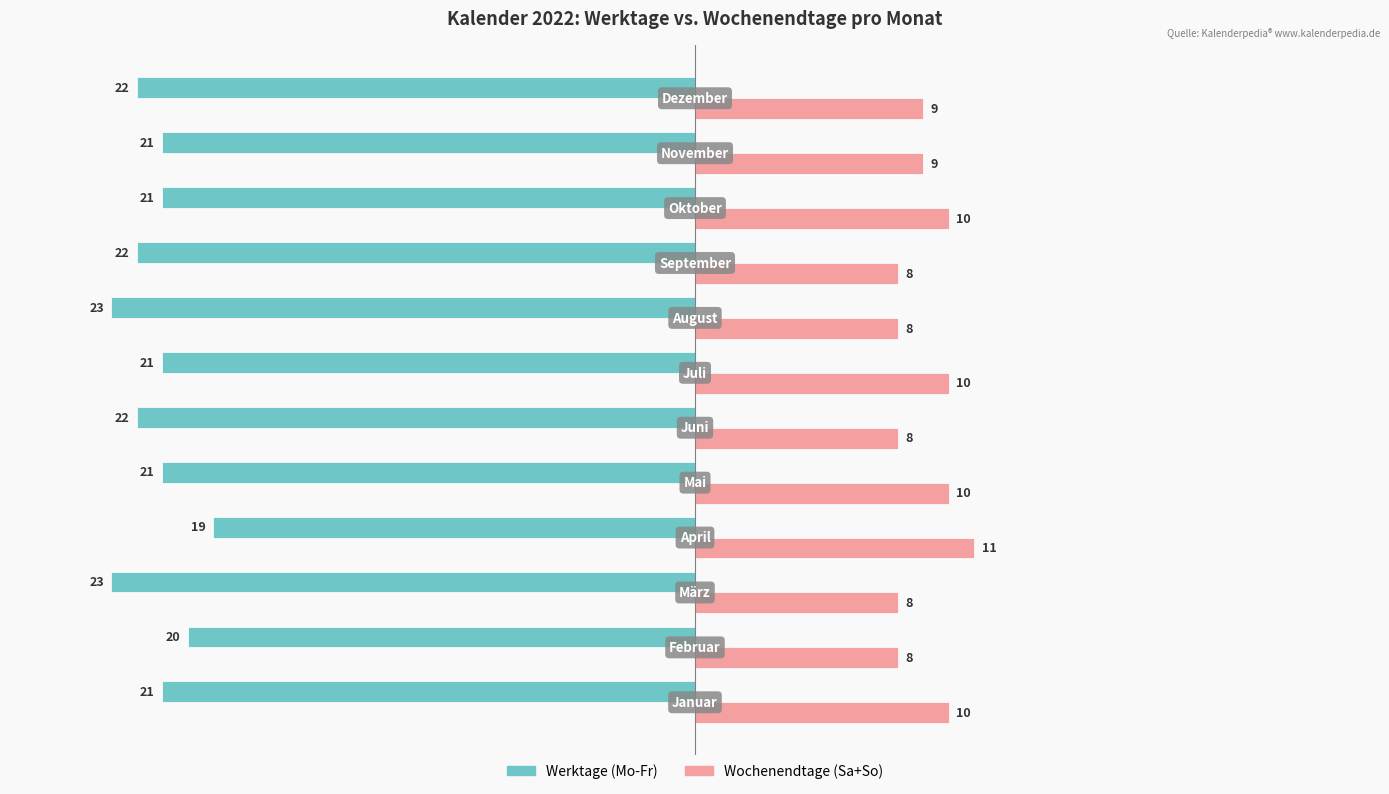

Which series has the largest range (max minus min)?

Werktage (Mo-Fr)